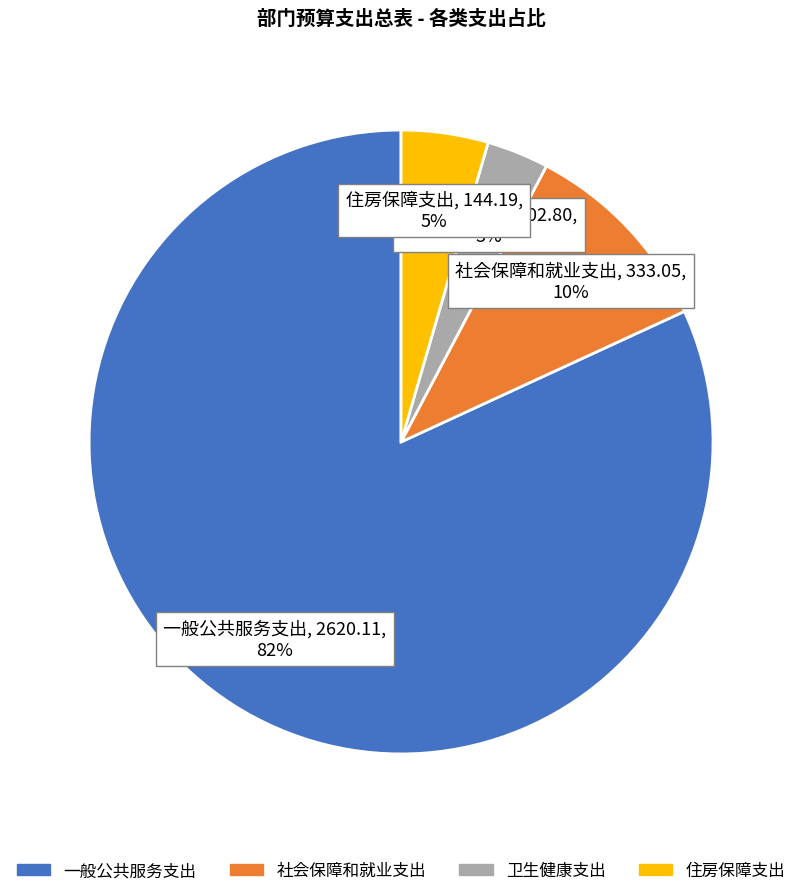

Rank the categories by value from lowest to highest.

卫生健康支出, 住房保障支出, 社会保障和就业支出, 一般公共服务支出